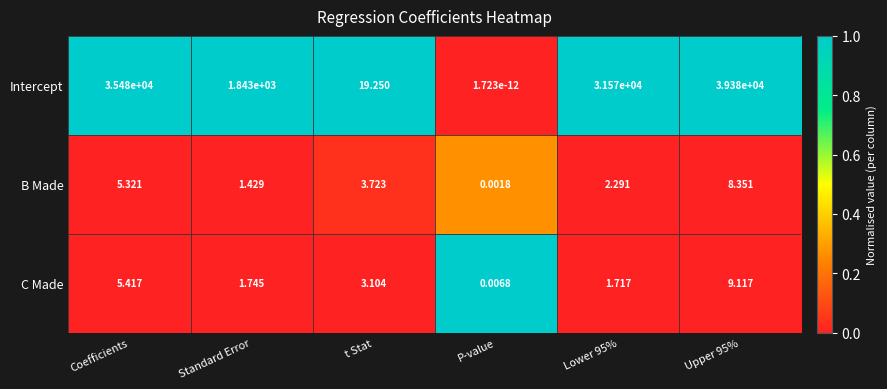

At which label is B Made closest to 4?

t Stat